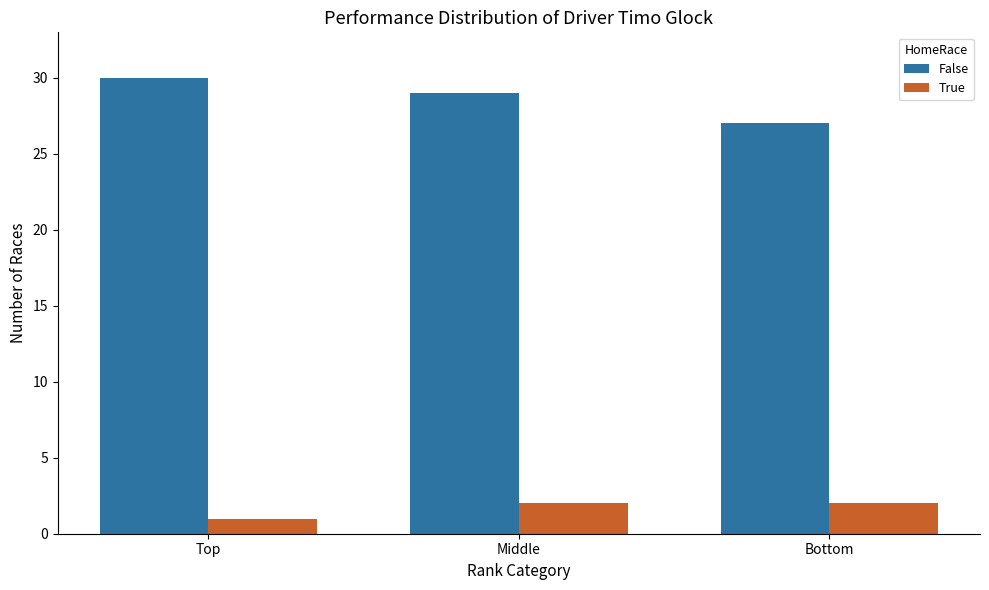

What is the greatest value displayed?

30